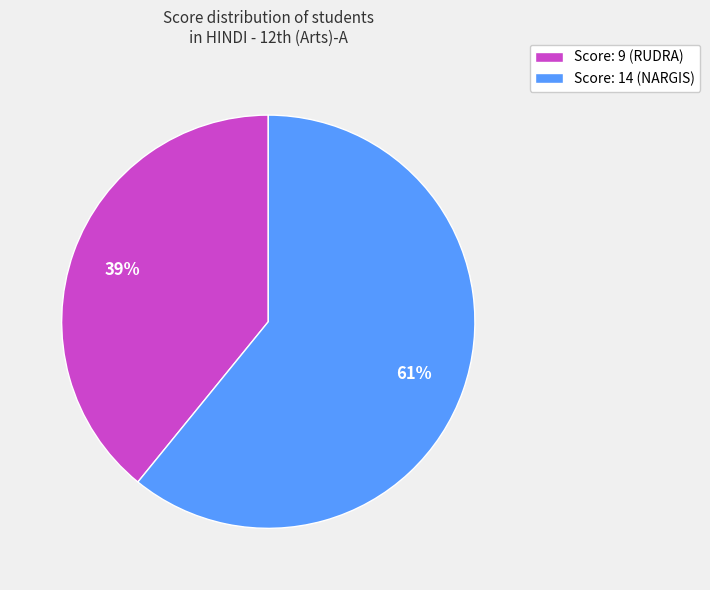

What is the majority slice?

Score: 14 (NARGIS)